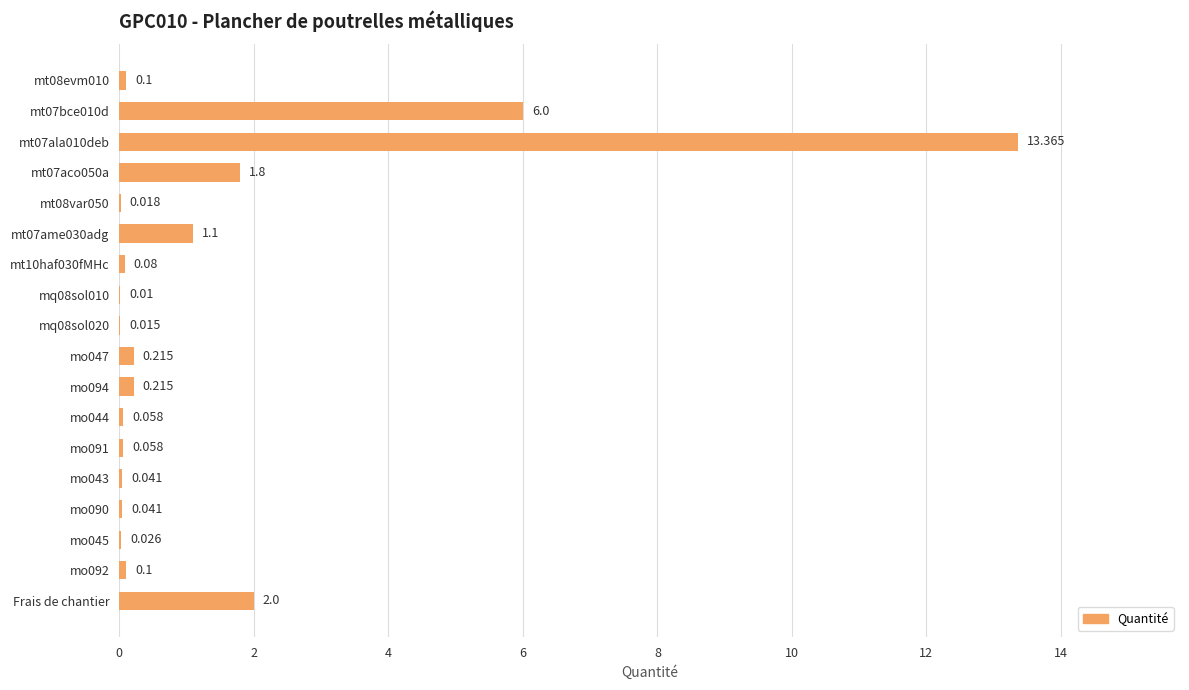

Which has a higher value, Frais de chantier or mq08sol010?

Frais de chantier